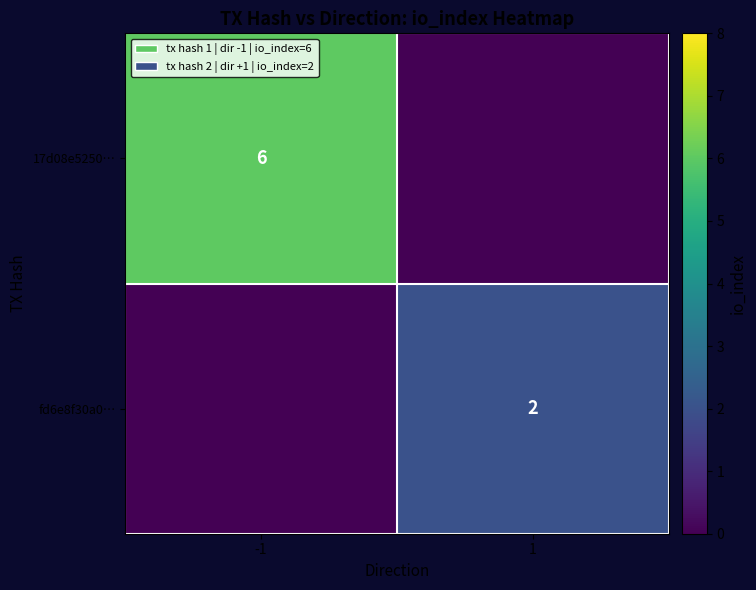

Is it true that fd6e8f30a0… equals 0 at 1?

False